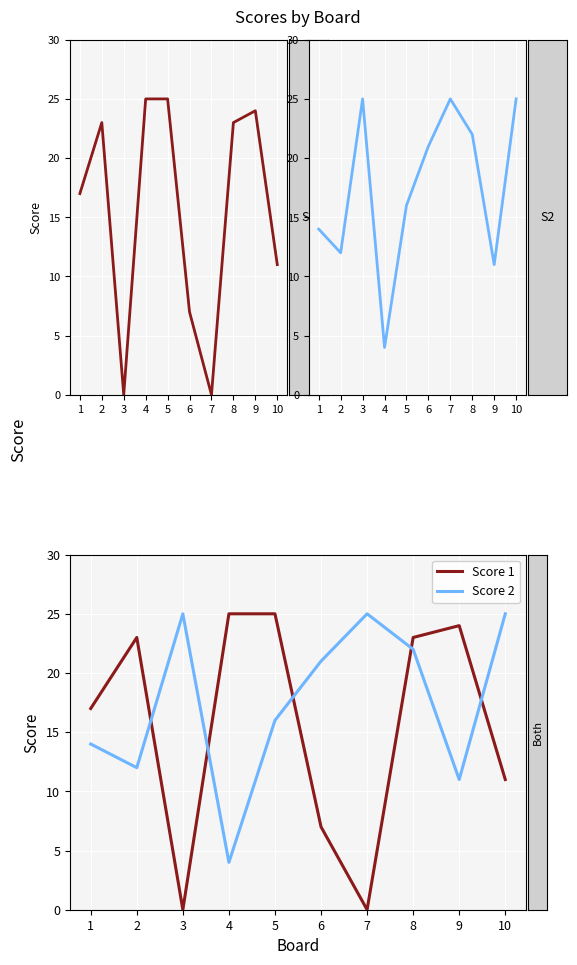

List the series in order of their overall mean, lowest first.

Score 1, Score 2